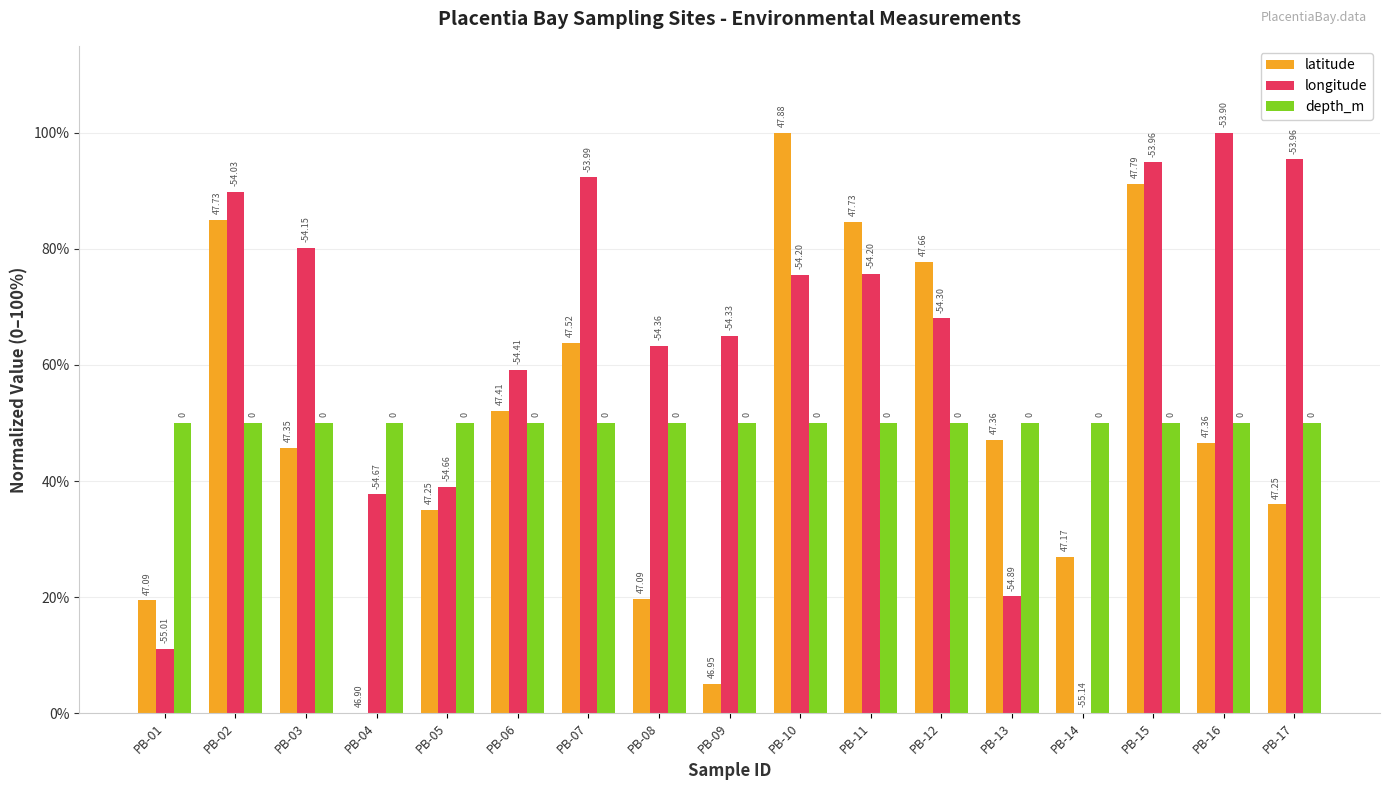

What are all the series names shown in the legend?

latitude, longitude, depth_m